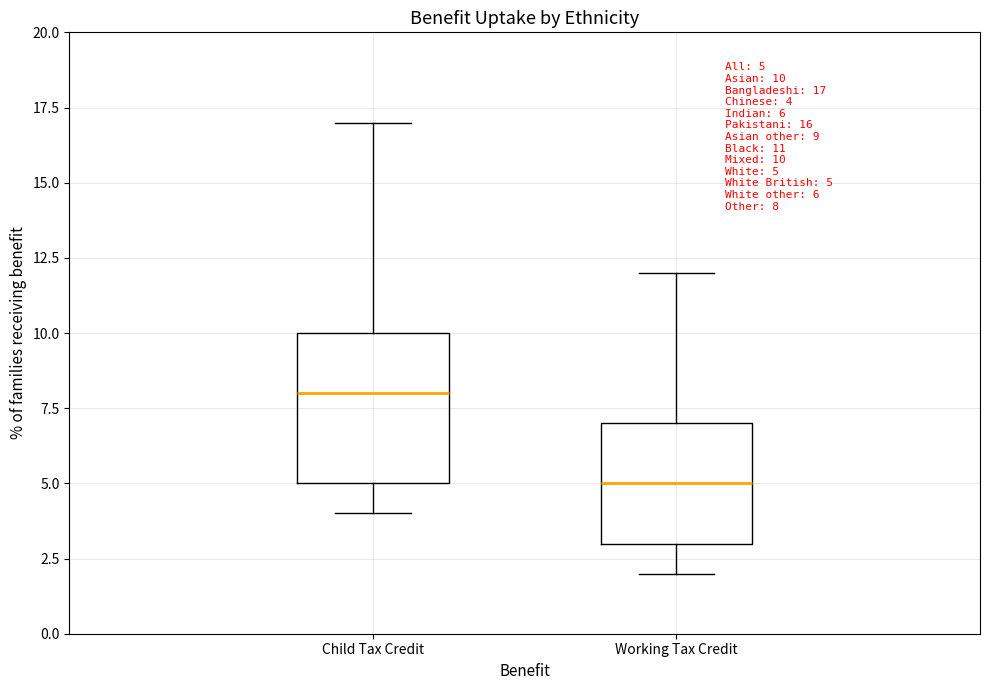

Which box has the lowest median line?

Working Tax Credit